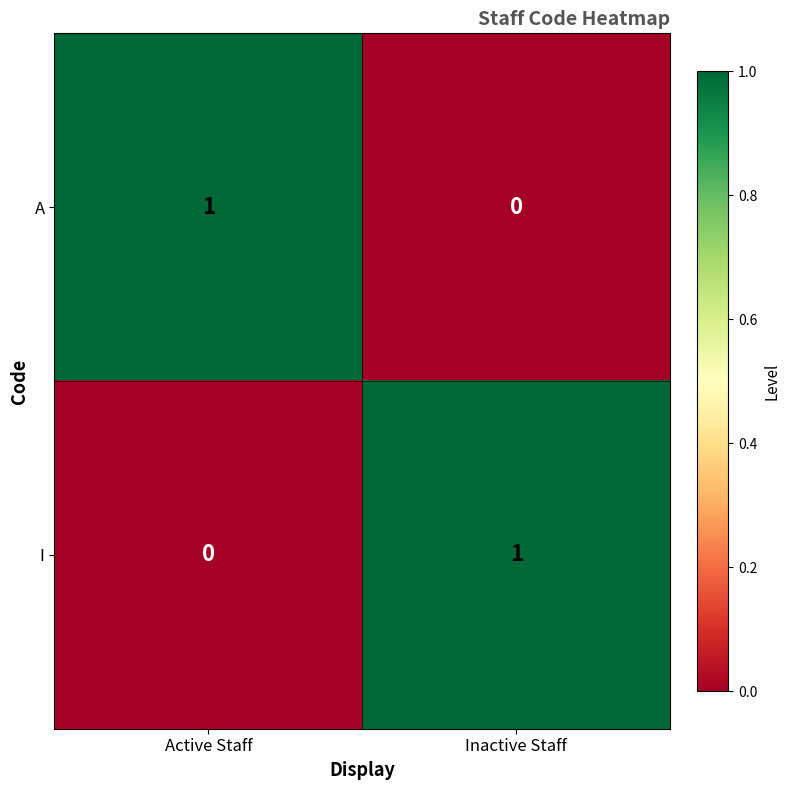

The value of A at Active Staff is 2. True or false?

False